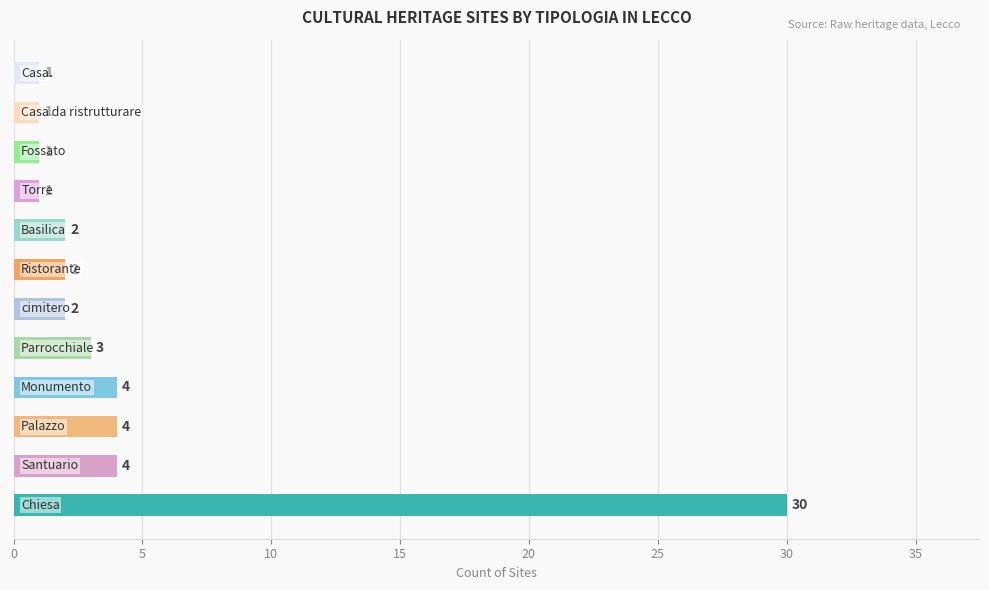

What is the difference between the maximum and minimum values?

29